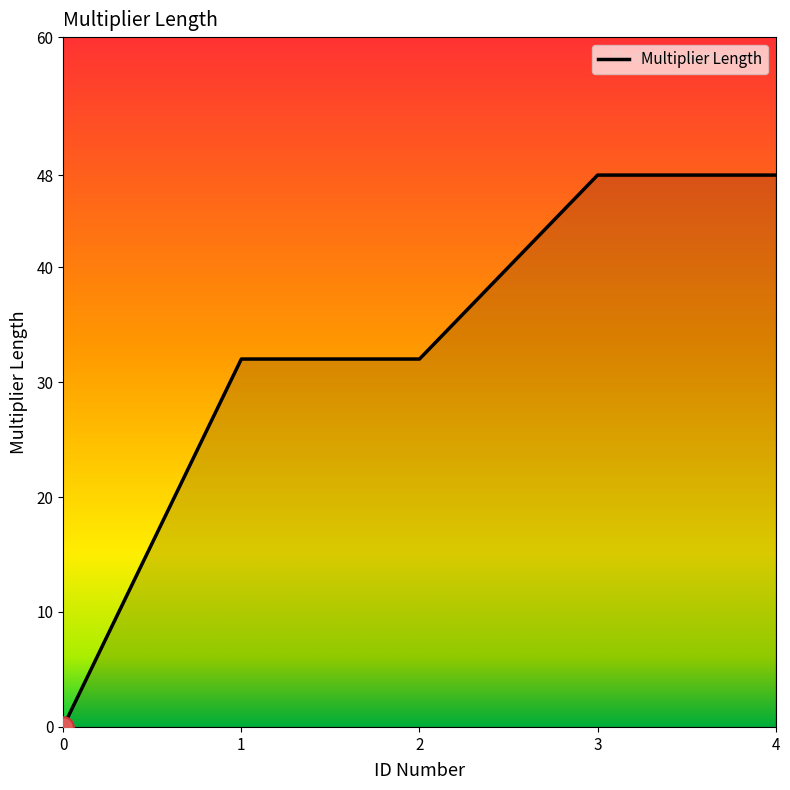

Approximately how many times larger is the value at 2 compared to 3?

0.7